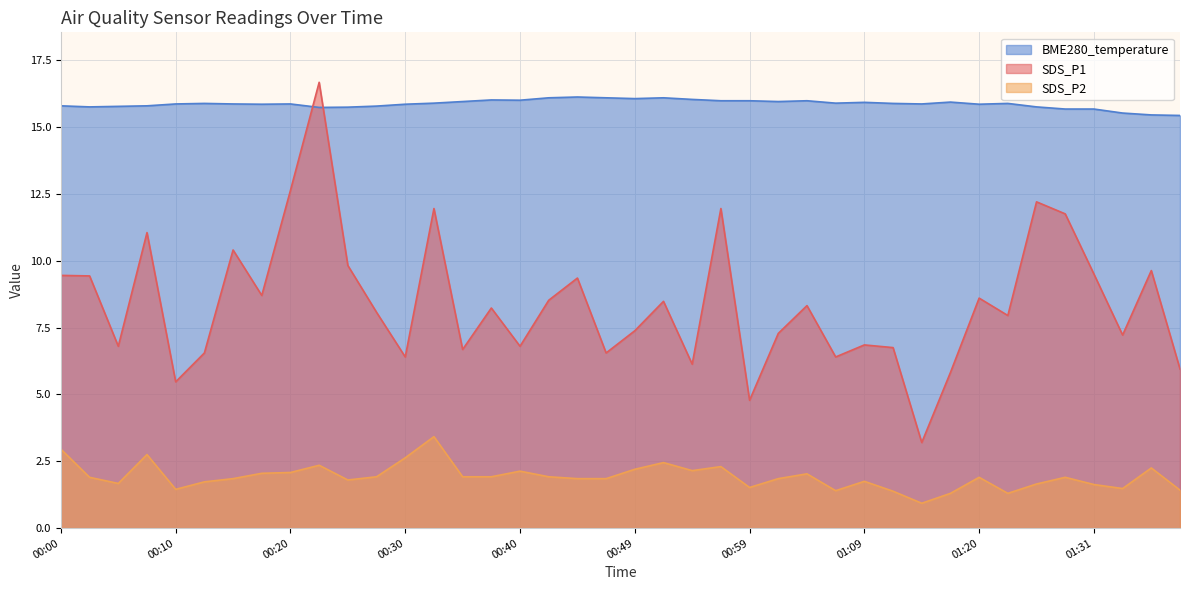

What is the smallest value displayed?

0.9